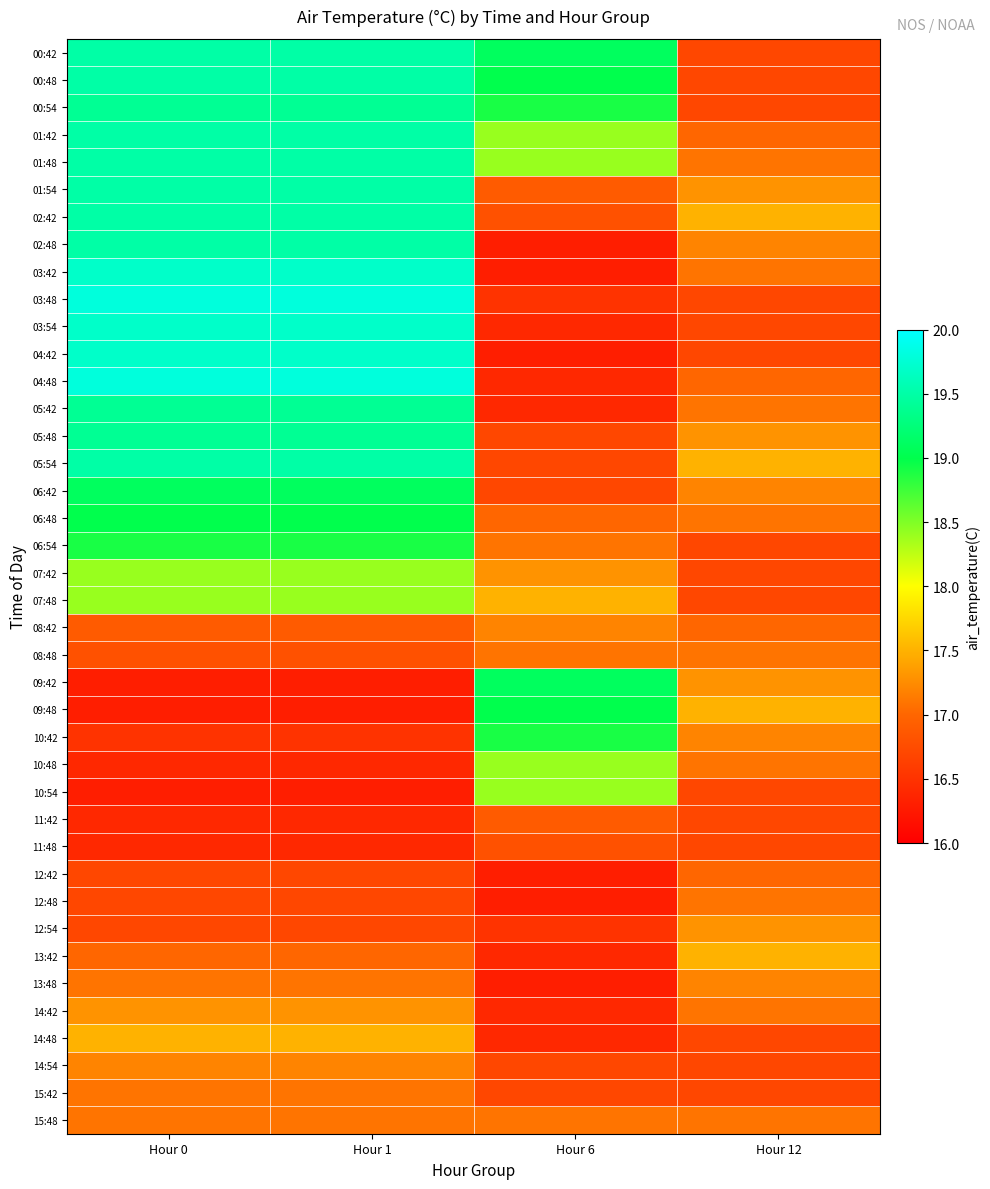

Which label corresponds to the smallest value in the chart?

Hour 6